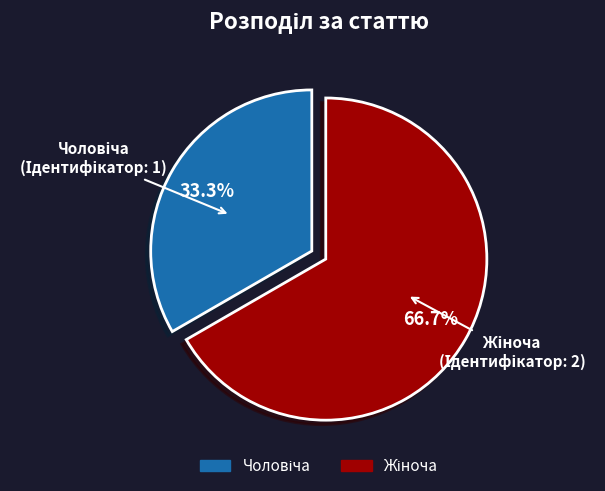

Is there a majority slice in this chart?

Yes